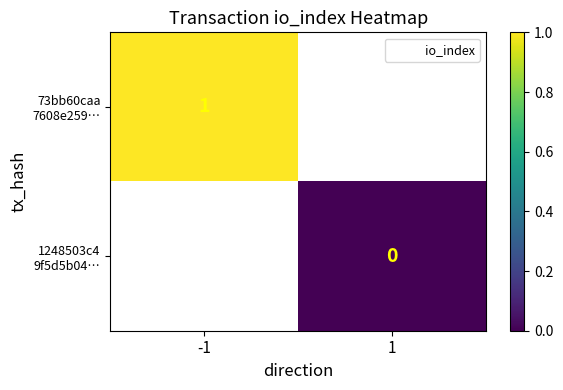

List the labels in order of 73bb60caa 7608e259… value, smallest first.

-1, 1